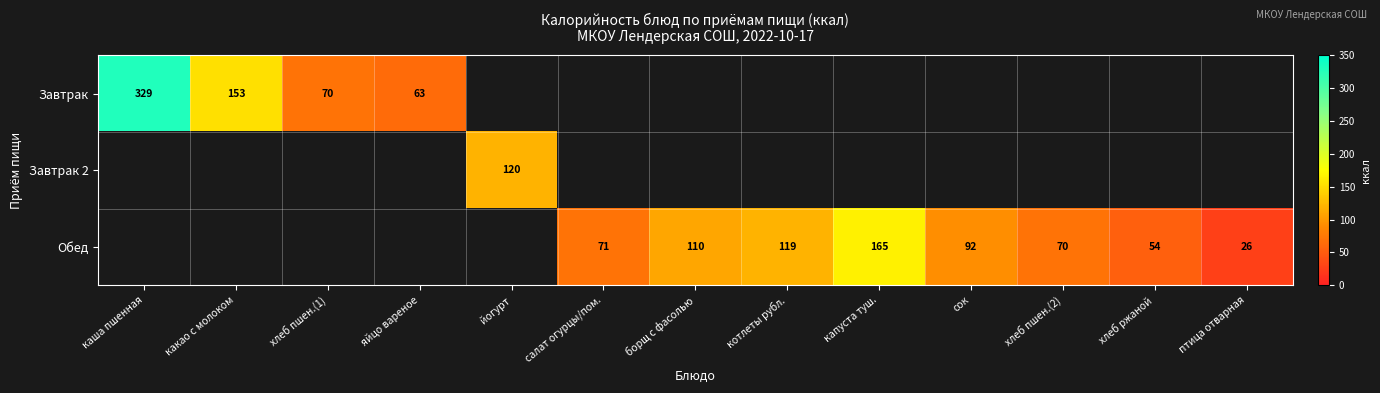

How many distinct data groups are displayed?

3